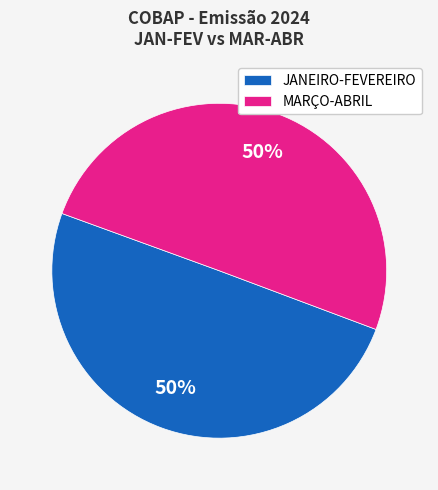

What is the ratio of the value at JANEIRO-FEVEREIRO to the value at MARÇO-ABRIL?

1.0